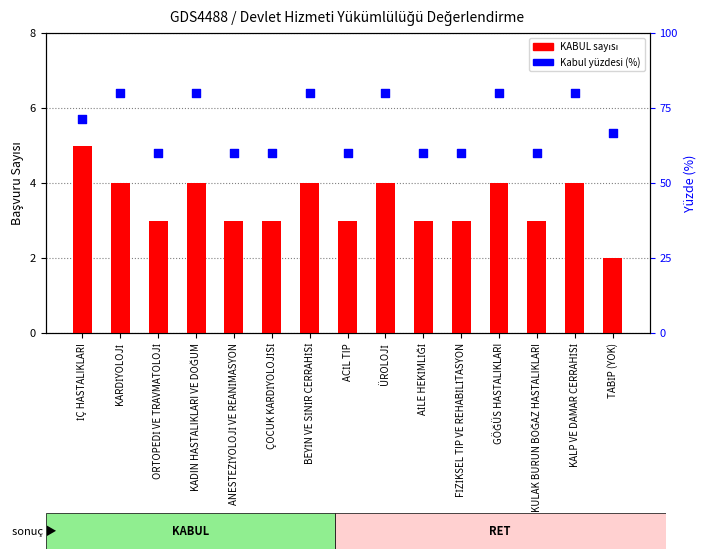

What is the total value across all series at KULAK BURUN BOĞAZ HASTALIKLARI?

63.0